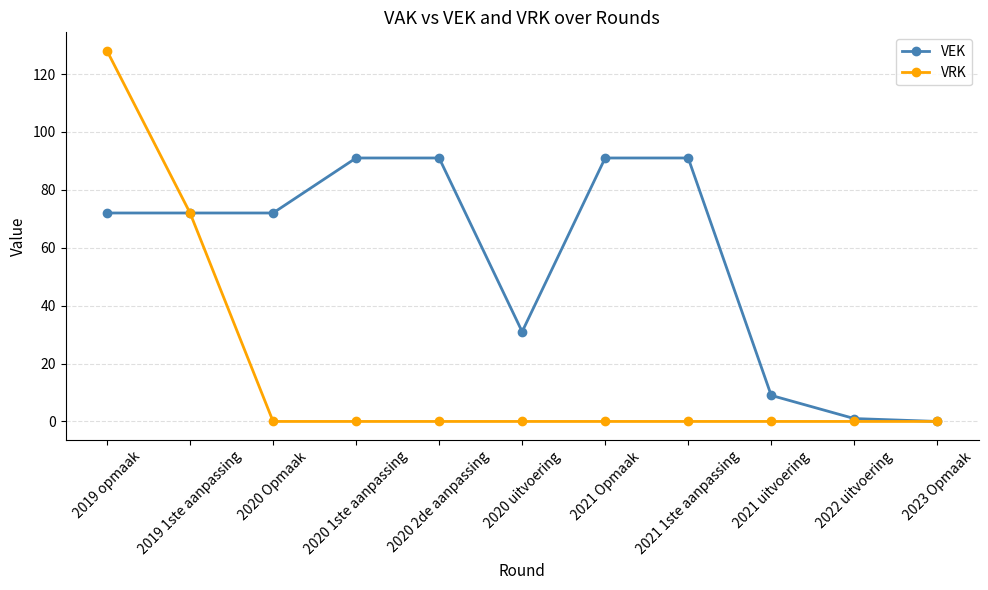

The VEK series shows 1 at 2022 uitvoering. True or false?

True